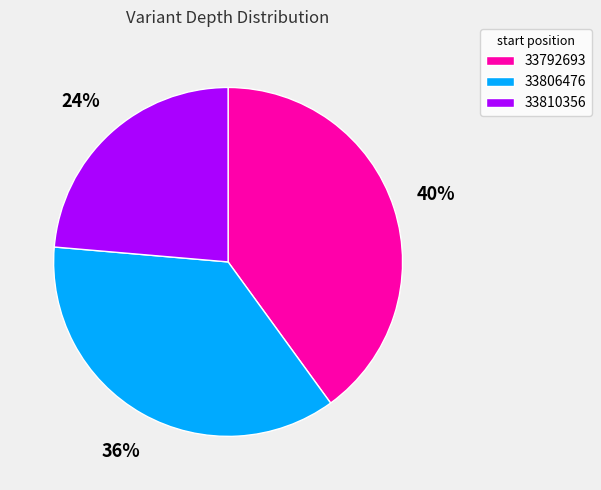

To the nearest percent, what portion does 33806476 represent?

36%